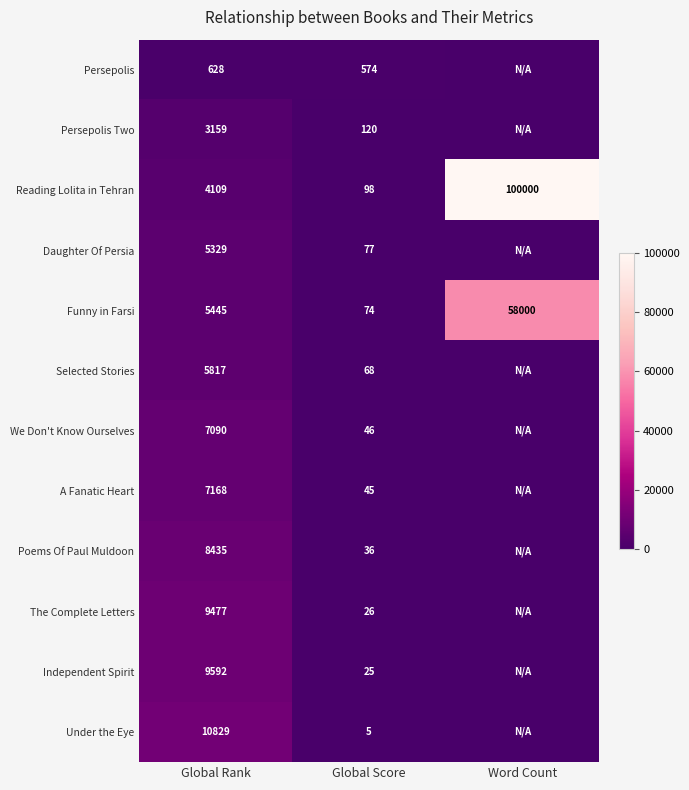

What is the sum of the Reading Lolita in Tehran values at Global Score and Global Rank?

4207